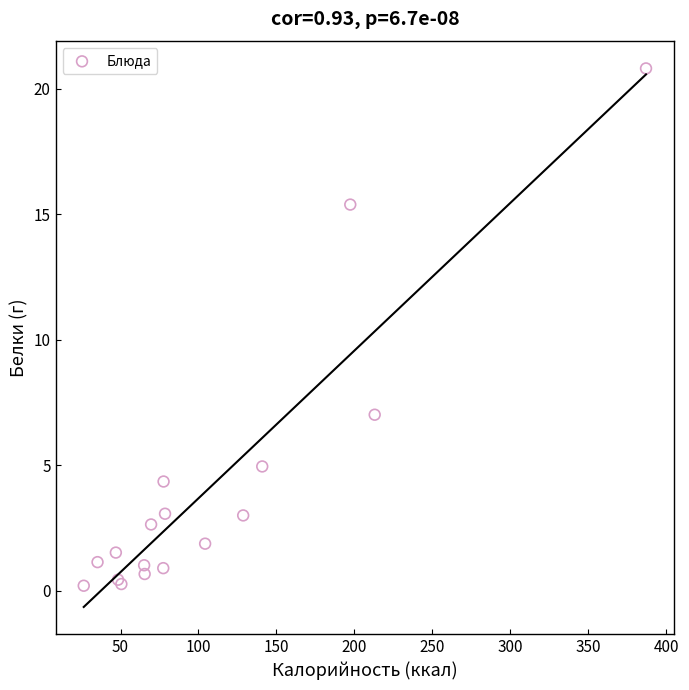

What Y value in the scatter plot is closest to 10?

7.0